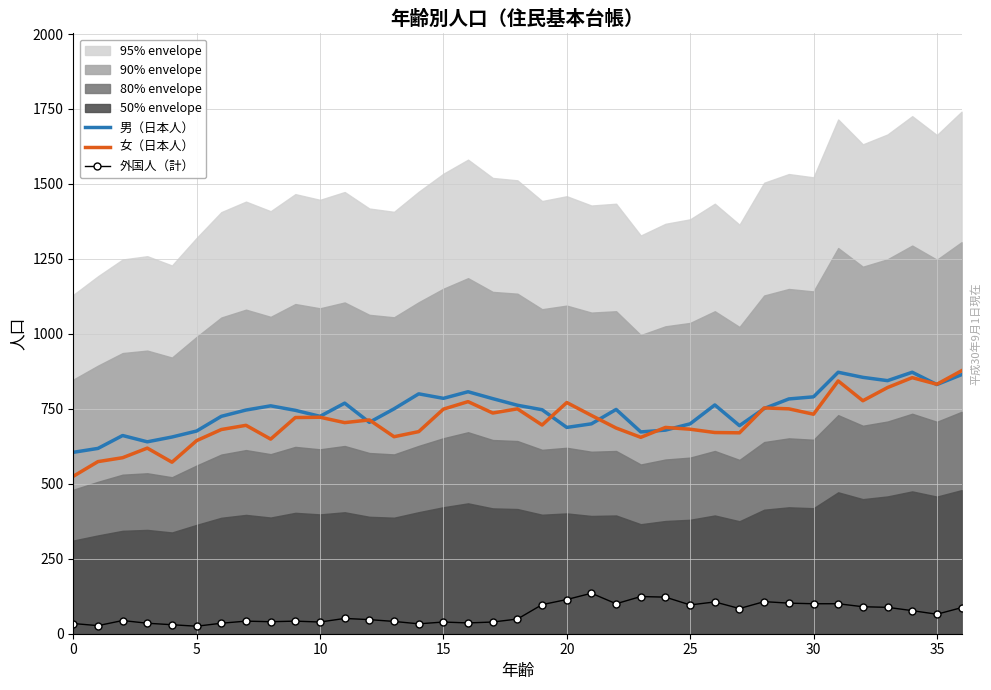

How many times do 男（日本人） and 女（日本人） cross each other?

9